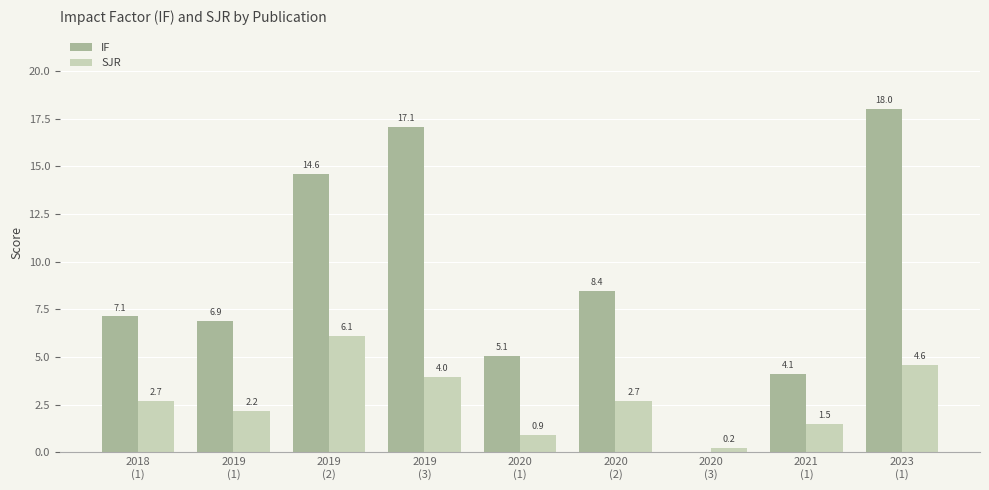

Which series has the largest total across all categories?

IF